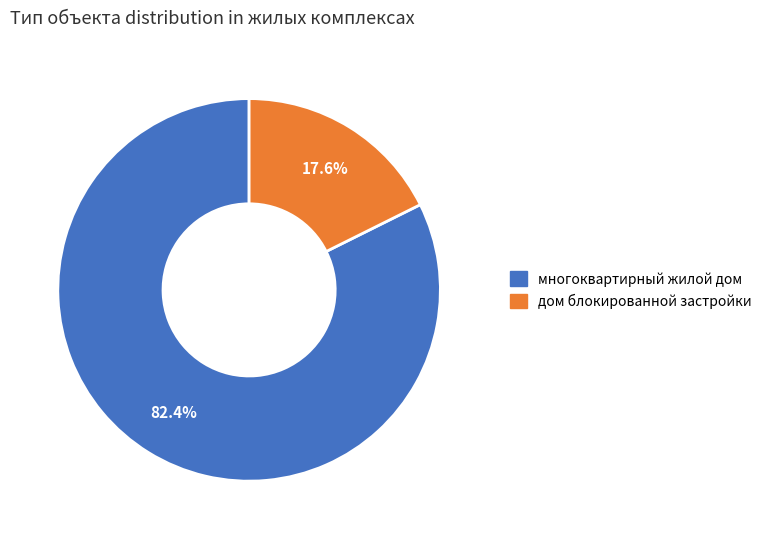

What percentage is the дом блокированной застройки slice, to the nearest percent?

18%